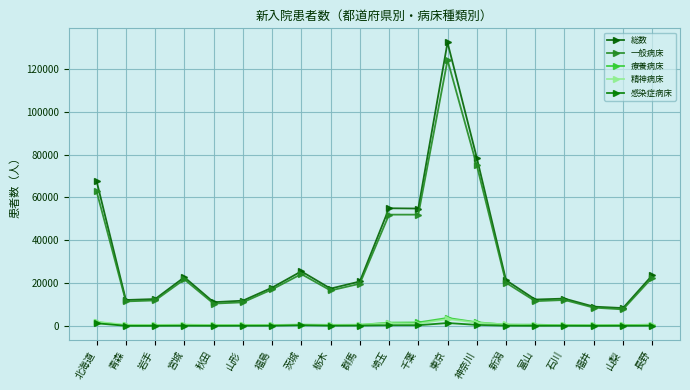

Which series changed the most between 宮城 and 神奈川?

総数